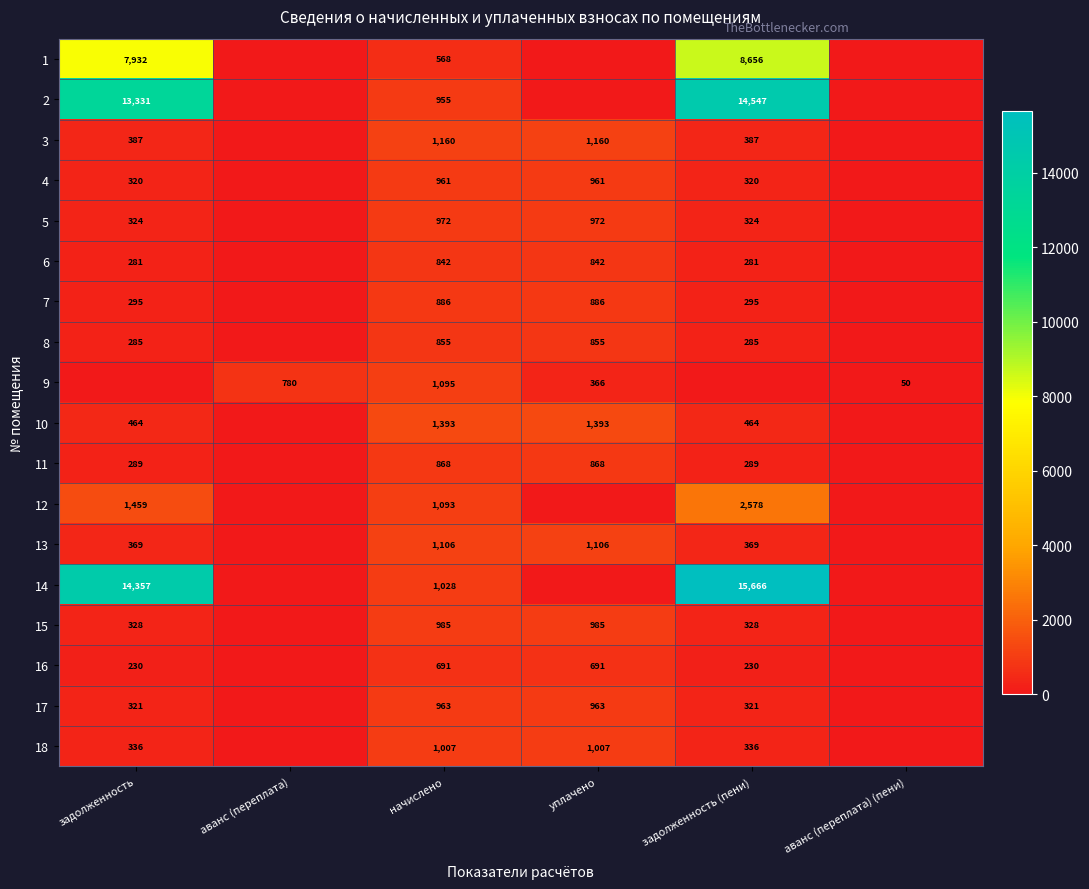

The value of 4 at задолженность is 320. True or false?

True